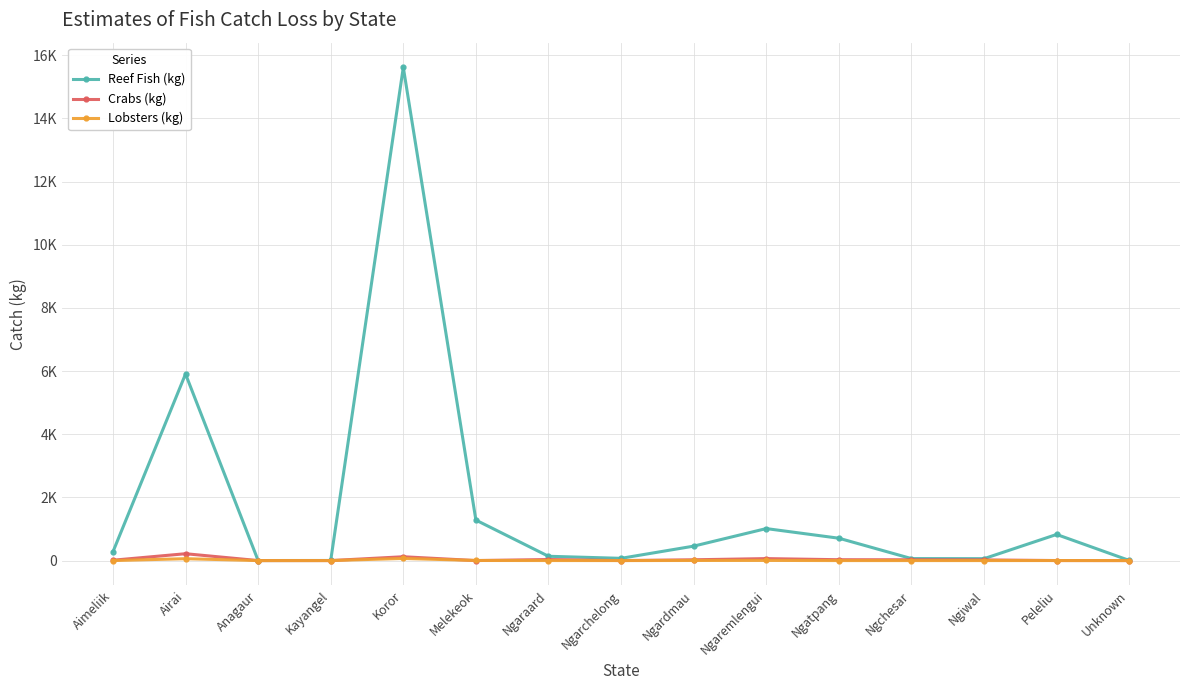

Reading left to right, what are all the values shown in this chart?

Reef Fish (kg): Aimeliik=277	Airai=5908	Anagaur=1	Kayangel=3	Koror=15619	Melekeok=1282	Ngaraard=136	Ngarchelong=71	Ngardmau=457	Ngaremlengui=1013	Ngatpang=708	Ngchesar=63	Ngiwal=60	Peleliu=827	Unknown=5
Crabs (kg): Aimeliik=11	Airai=217	Anagaur=0	Kayangel=0	Koror=121	Melekeok=0	Ngaraard=33	Ngarchelong=0	Ngardmau=25	Ngaremlengui=62	Ngatpang=27	Ngchesar=25	Ngiwal=21	Peleliu=1	Unknown=0
Lobsters (kg): Aimeliik=0	Airai=59	Anagaur=0	Kayangel=0	Koror=67	Melekeok=3	Ngaraard=1	Ngarchelong=0	Ngardmau=3	Ngaremlengui=5	Ngatpang=0	Ngchesar=0	Ngiwal=0	Peleliu=1	Unknown=0